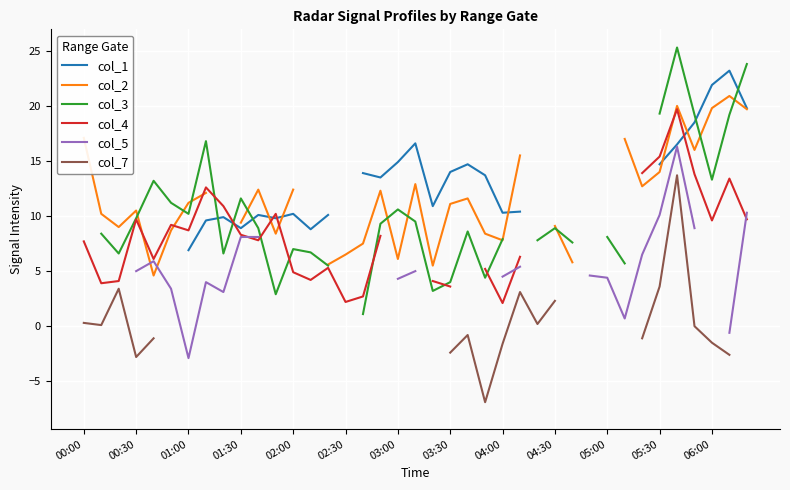

What are all the series names shown in the legend?

col_1, col_2, col_3, col_4, col_5, col_7